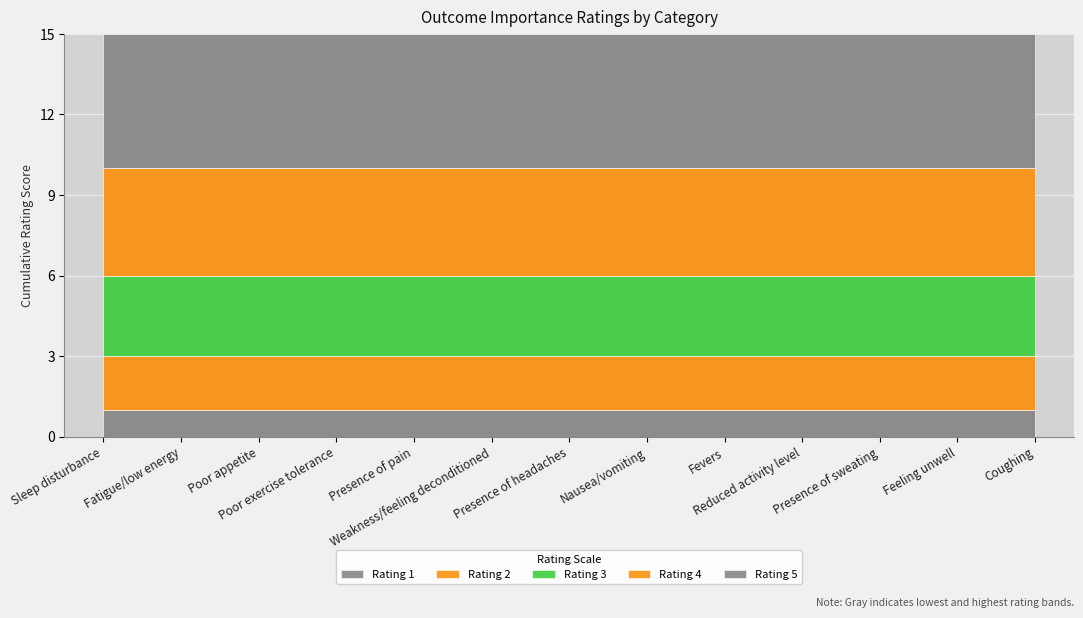

Where is Rating 1 nearest to the value 1?

Sleep disturbance